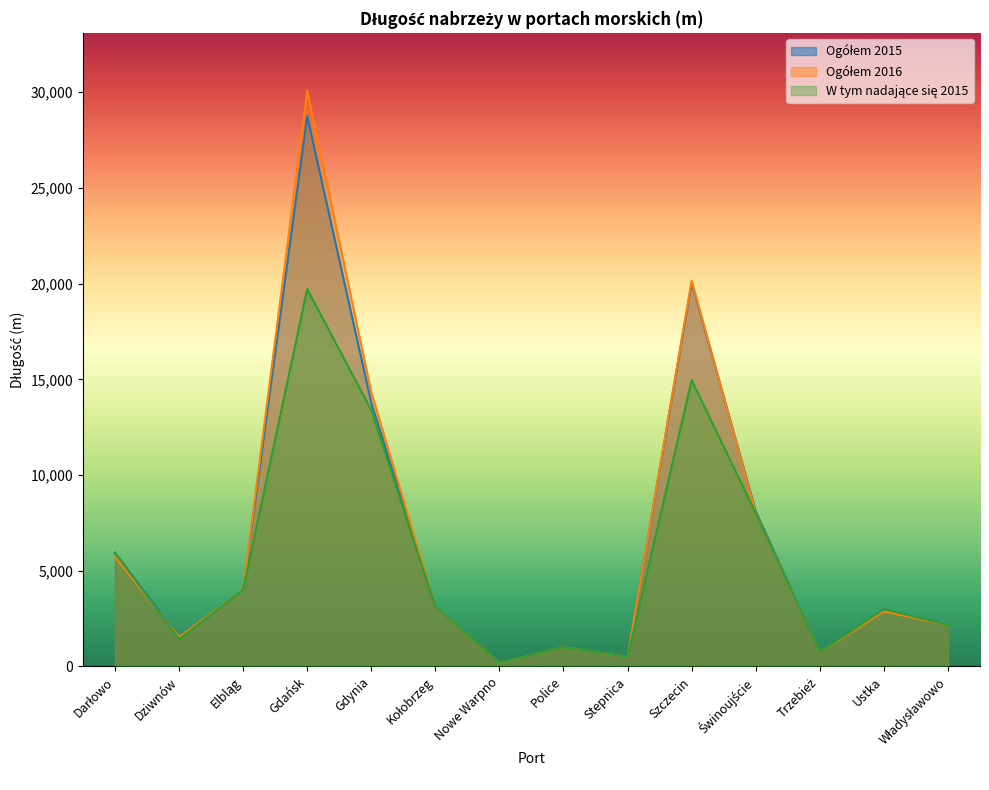

What is the total value across all series at Darłowo?

17616